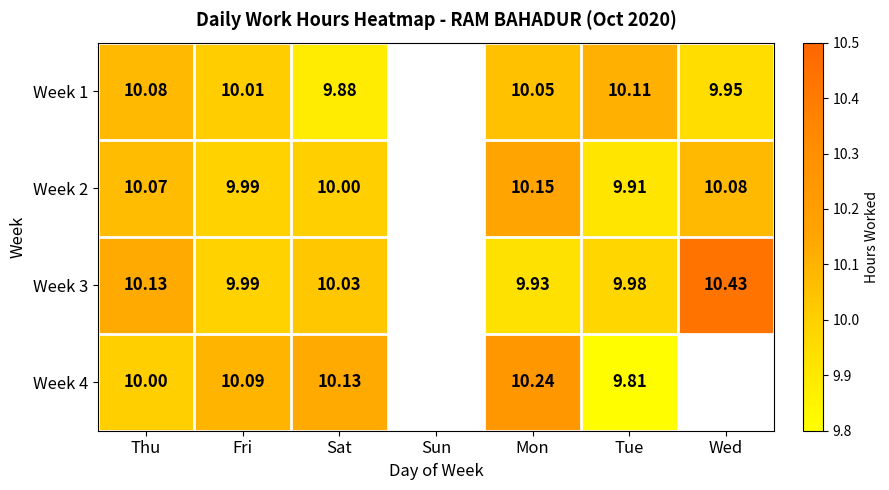

Is the value of Week 2 at Fri greater than the value of Week 4 at Tue?

Yes